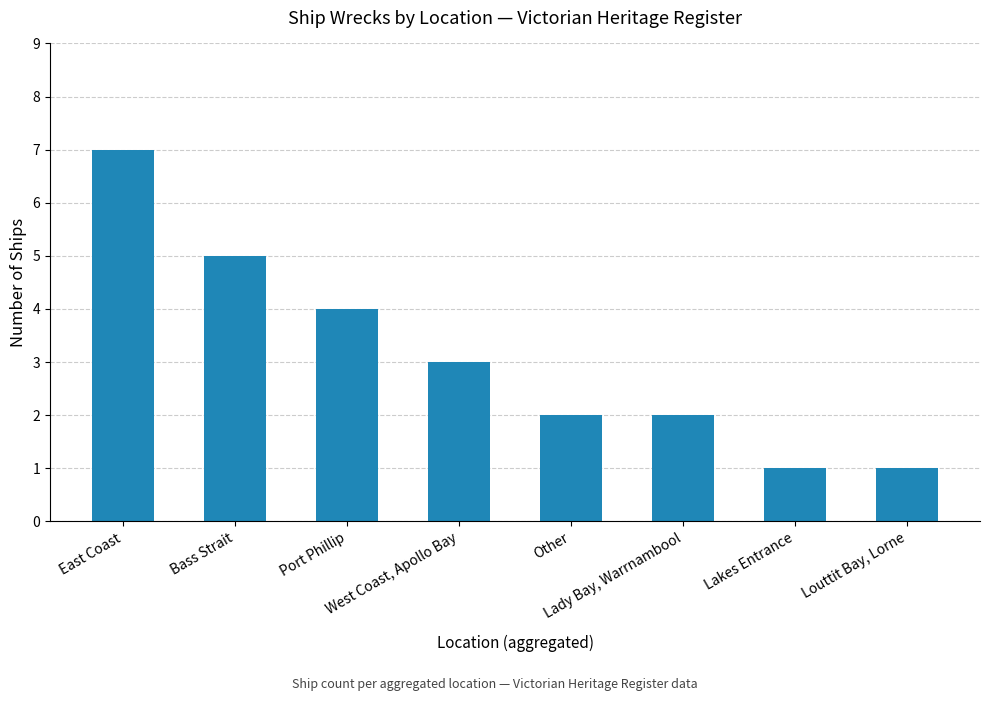

What is the maximum value shown in the chart?

7